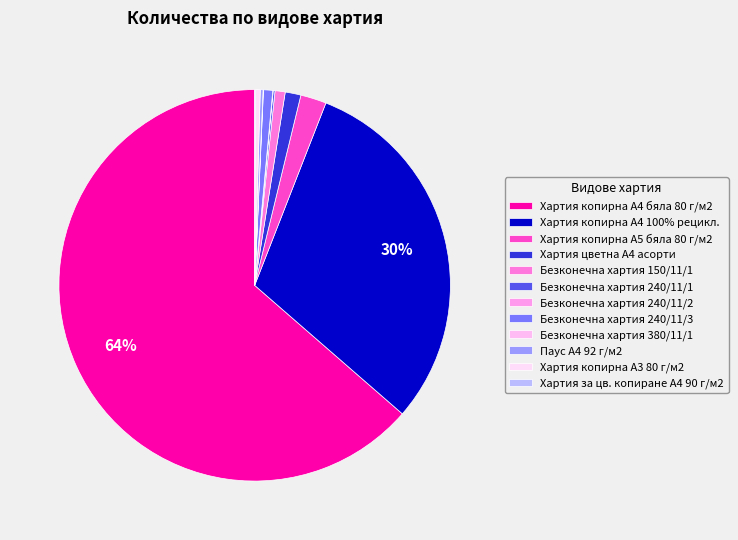

Count the number of slices in the pie.

12